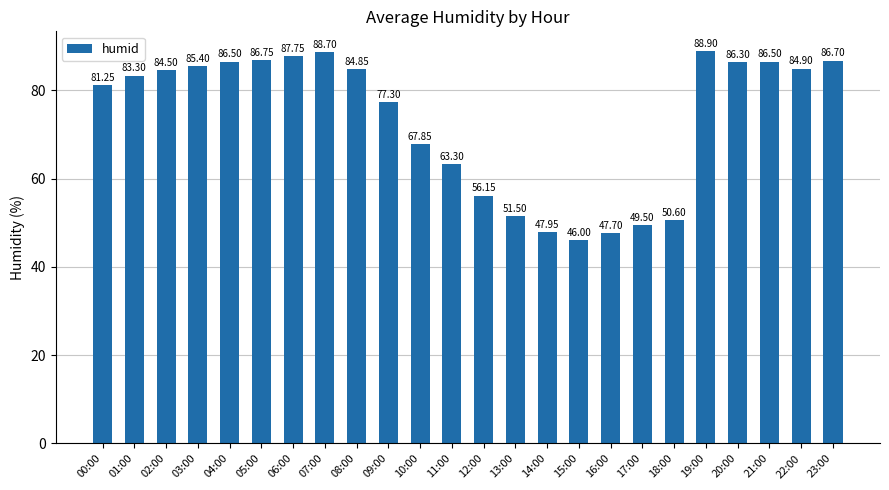

What is the sum of all values?

1760.2